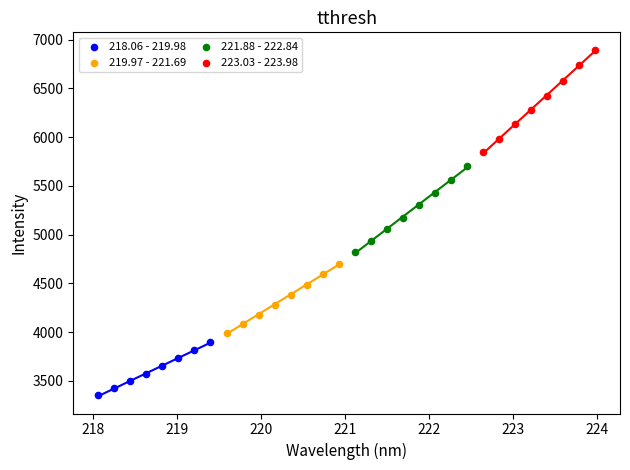

Which series has the widest spread of Y values?

223.03 - 223.98